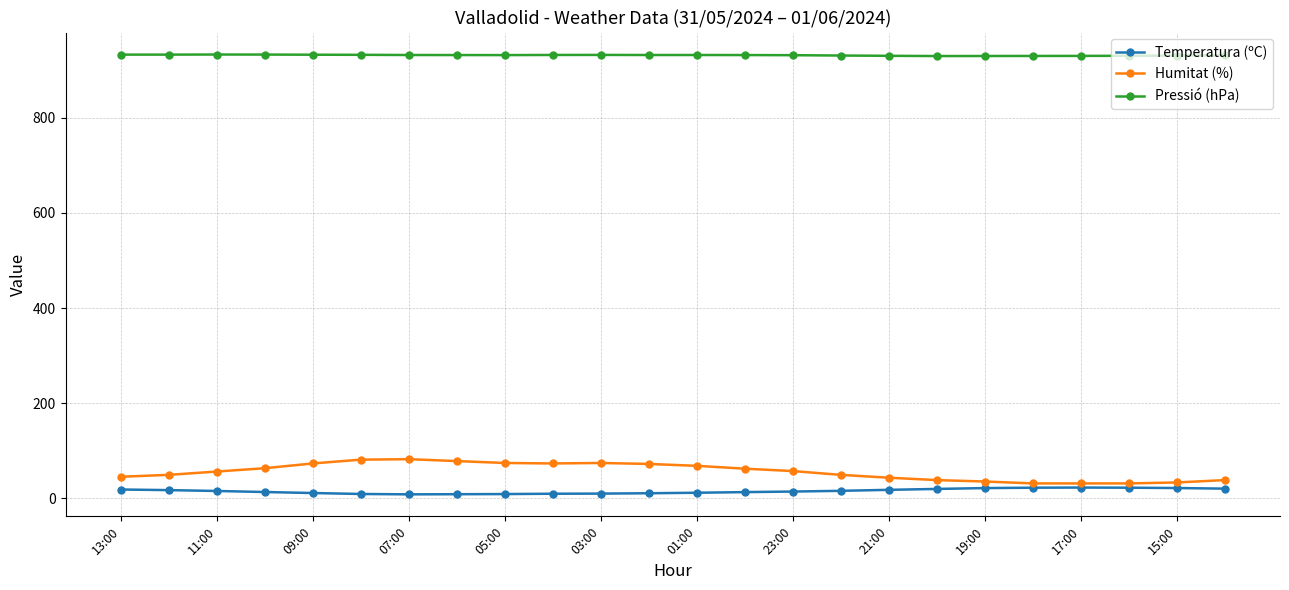

What are all the series names shown in the legend?

Temperatura (ºC), Humitat (%), Pressió (hPa)